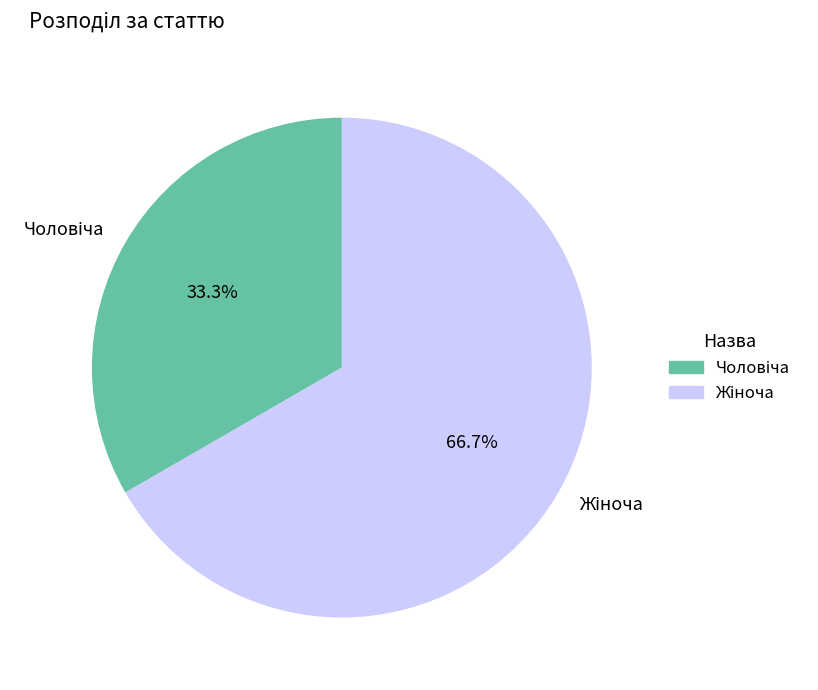

Does any single category account for the majority?

Yes